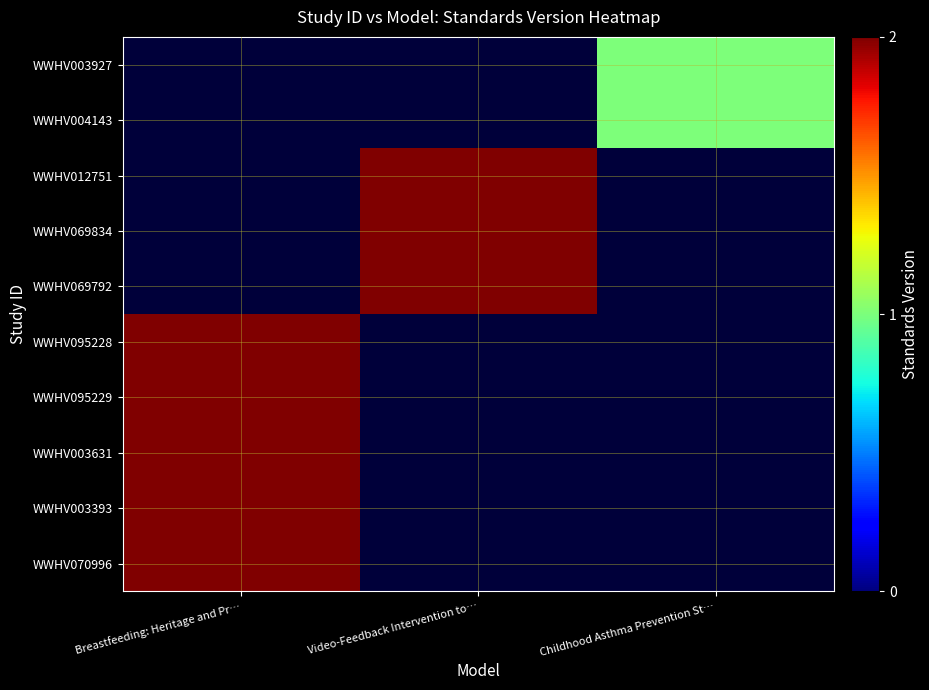

Between Video-Feedback Intervention to… and Childhood Asthma Prevention St…, which is larger?

Childhood Asthma Prevention St…